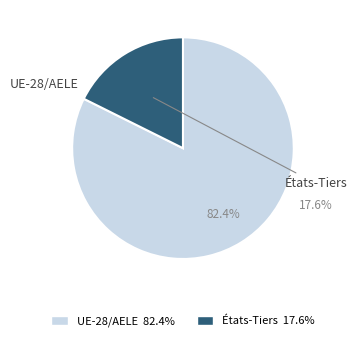

How many segments does this pie chart have?

2